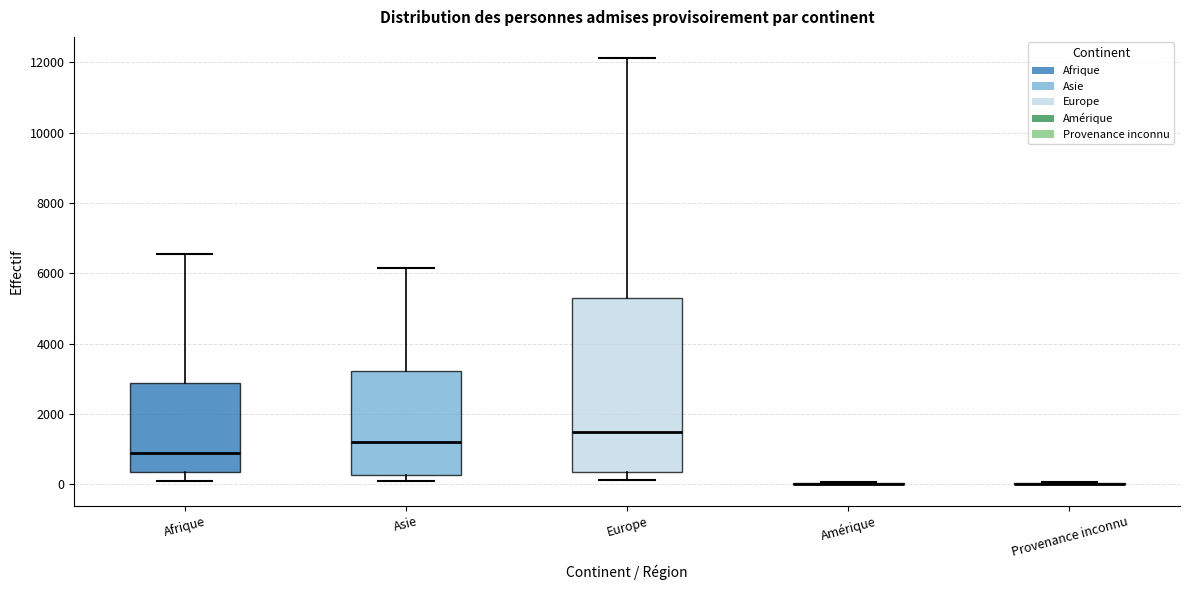

Reading left to right, read every box against the y-axis: the position of its median line, the range the box covers, and the ends of its whiskers. The values are not printed on the chart, so give them approximately, as read against the axis.

Afrique: median 800, box 400 to 2800, whiskers 200 to 6600
Asie: median 1200, box 200 to 3200, whiskers 0 to 6200
Europe: median 1400, box 400 to 5200, whiskers 200 to 12200
Amérique: box collapsed to a line at 0, whiskers 0 to 0
Provenance inconnu: box collapsed to a line at 0, whiskers 0 to 0